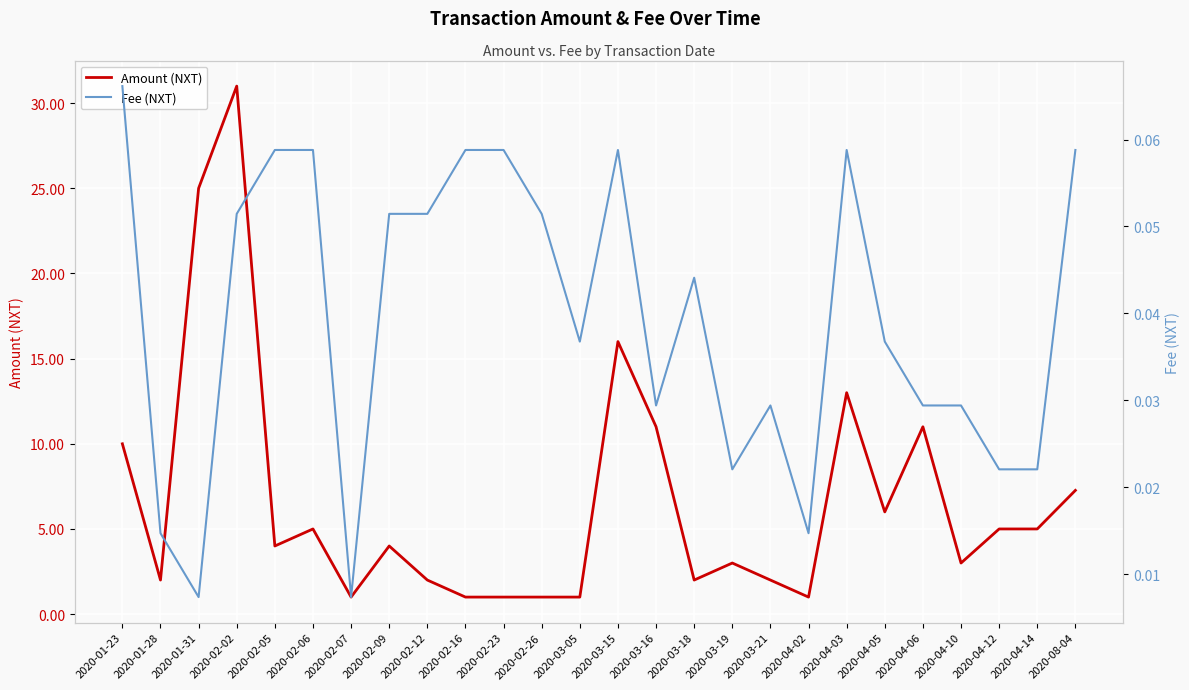

Read the Fee (NXT) value at 2020-08-04.

0.1